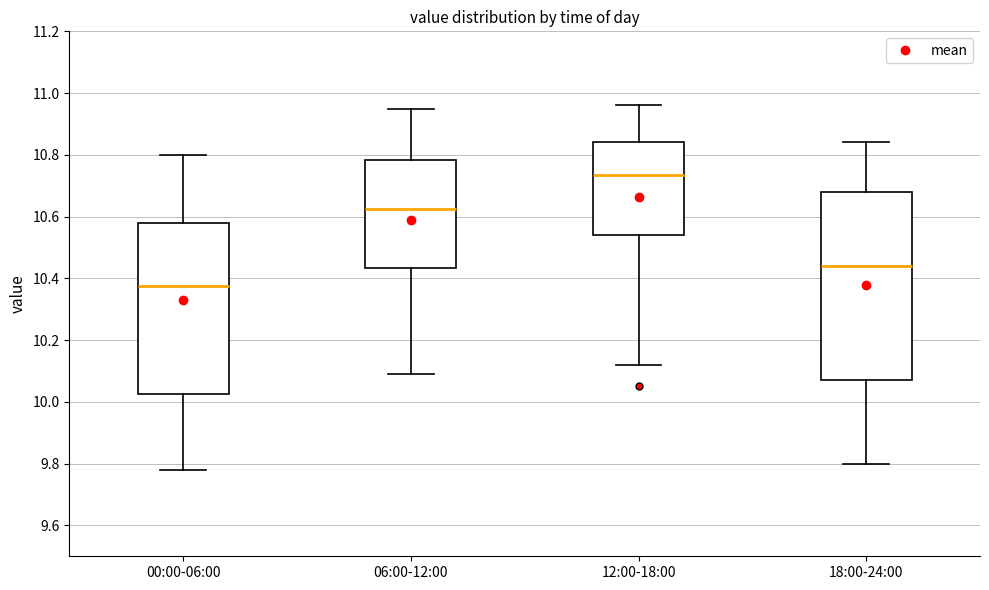

Which box's median line is the lowest?

00:00-06:00